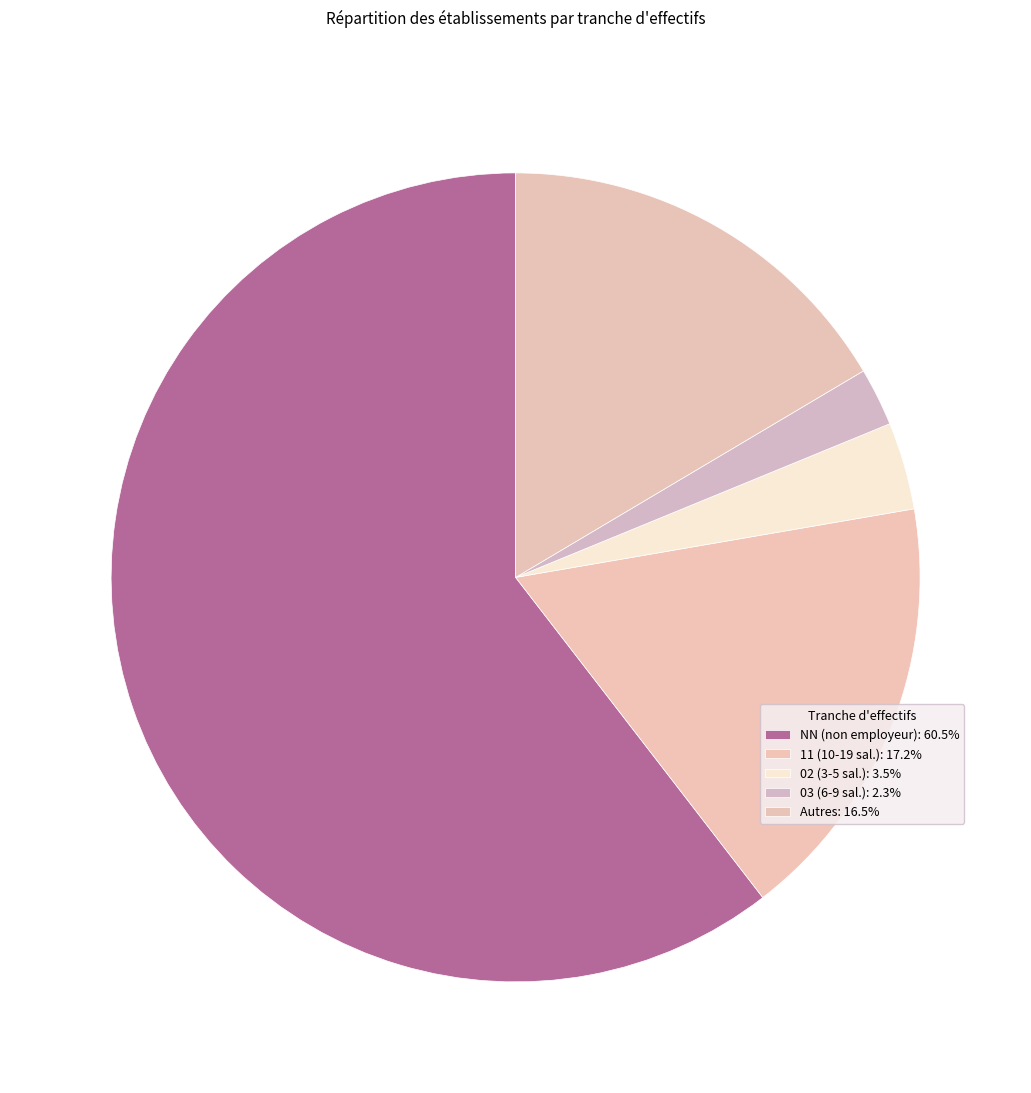

Which category has the biggest portion of the pie?

NN